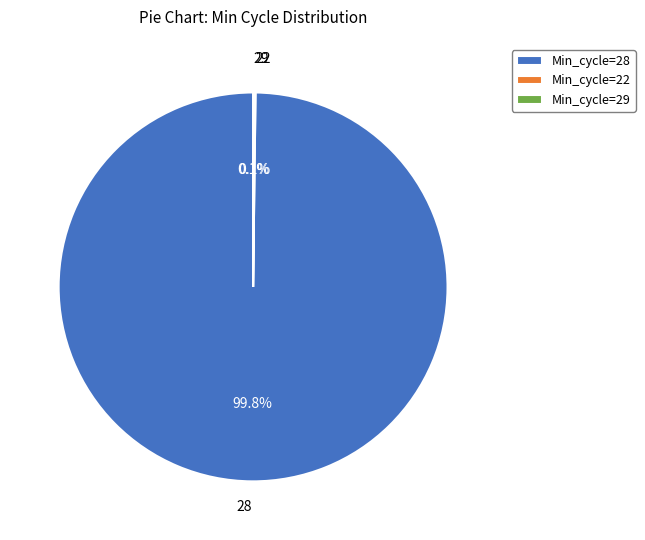

Which category accounts for the majority?

Min_cycle=28